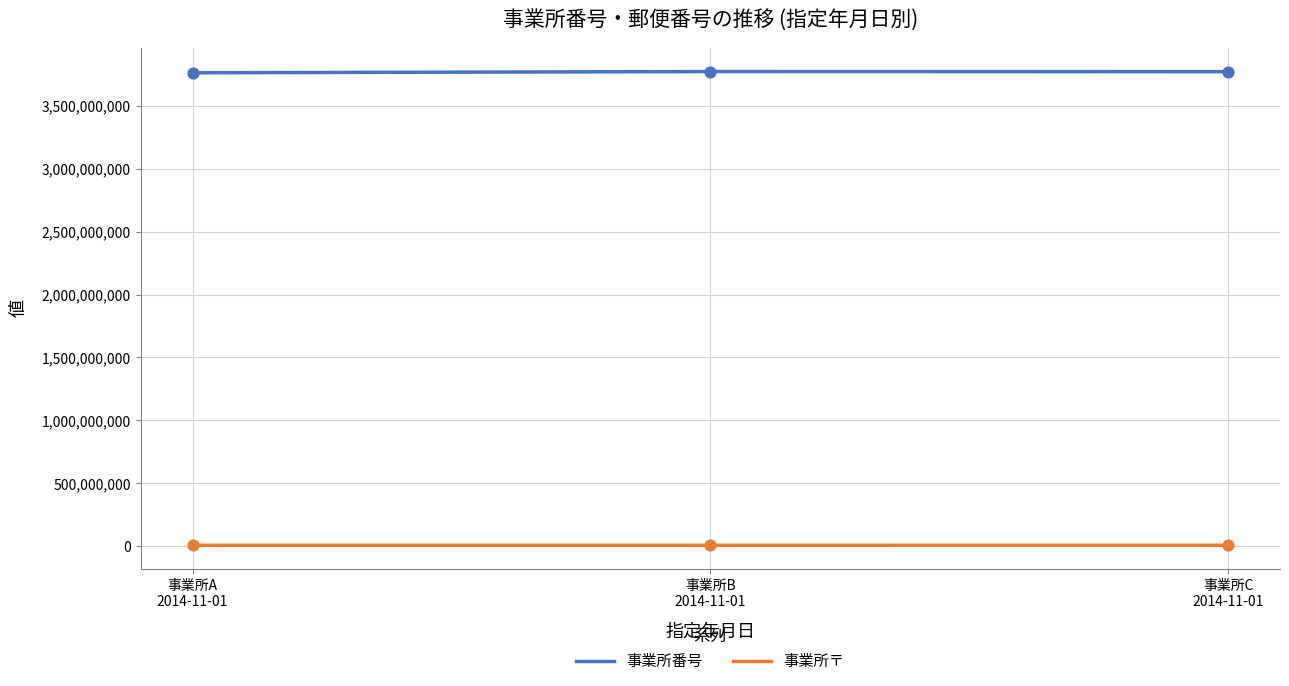

List the series in order of their peak value, lowest first.

事業所〒, 事業所番号